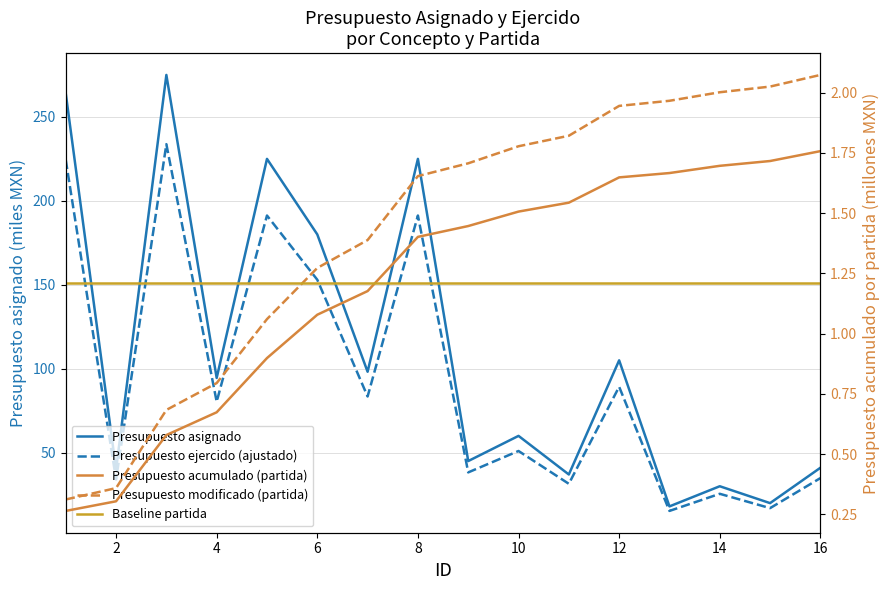

How many interior local valleys does the Presupuesto ejercido (ajustado) series have?

7